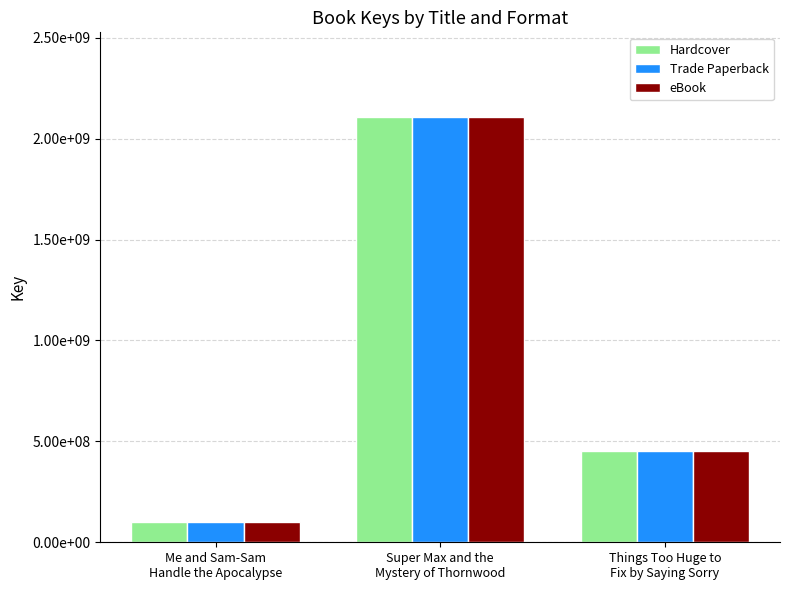

What is the difference between the eBook values at Super Max and the
Mystery of Thornwood and Me and Sam-Sam
Handle the Apocalypse?

2004617302